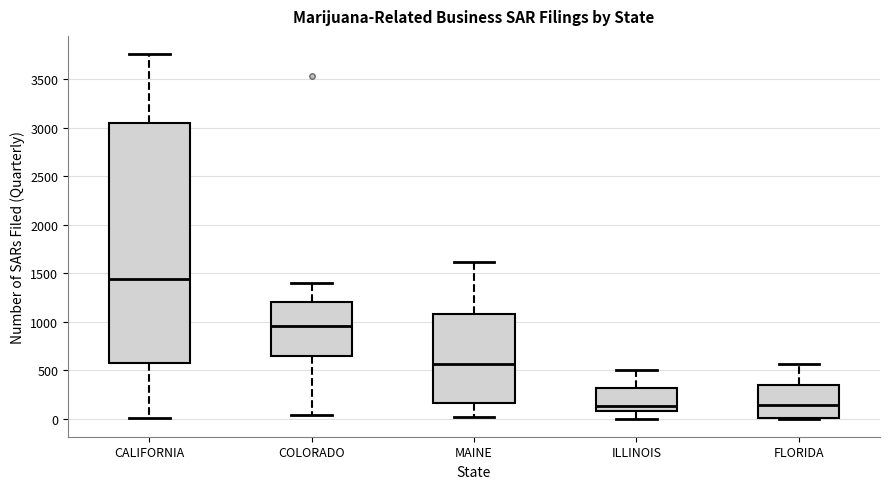

Where is the lower edge of the box for MAINE on the y-axis? The values are not printed on the chart, so give them approximately, as read against the axis.

150